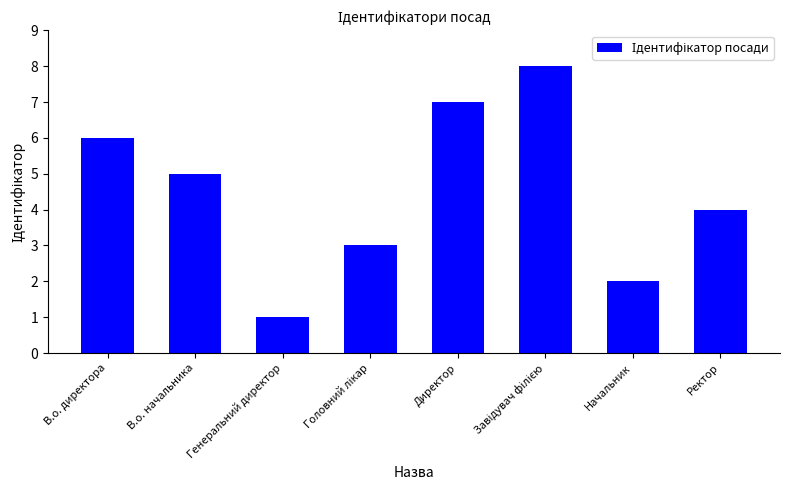

What position from the left is Генеральний директор?

3